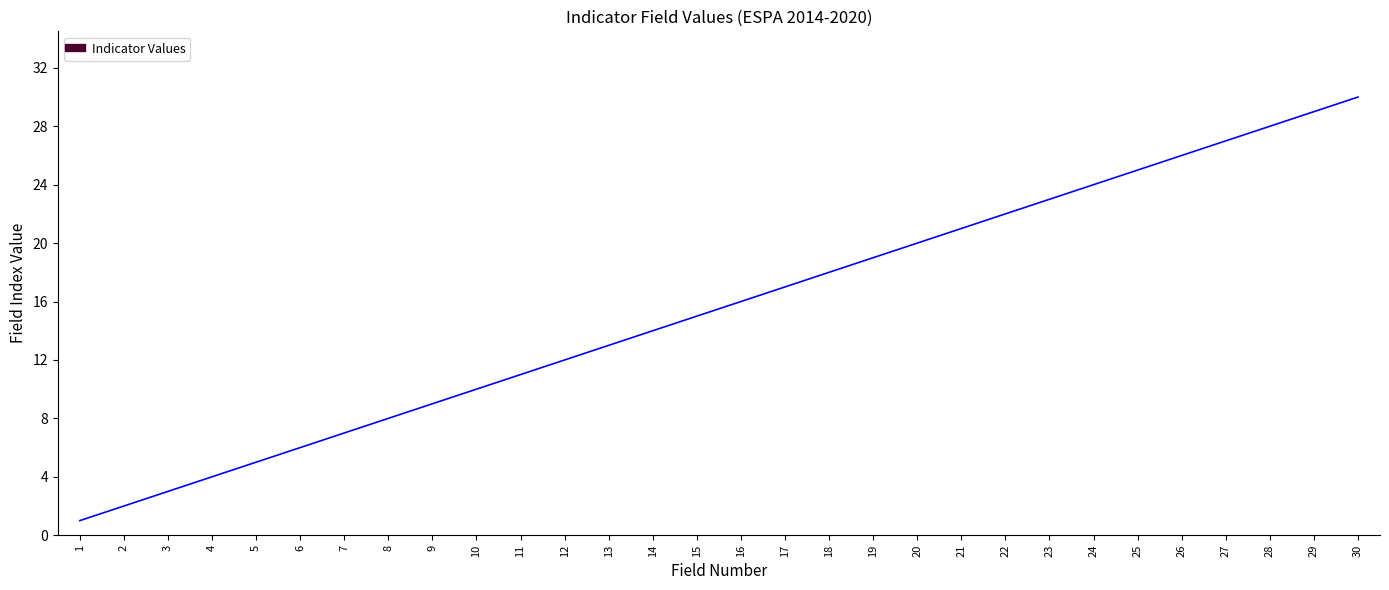

How many distinct data groups are displayed?

1